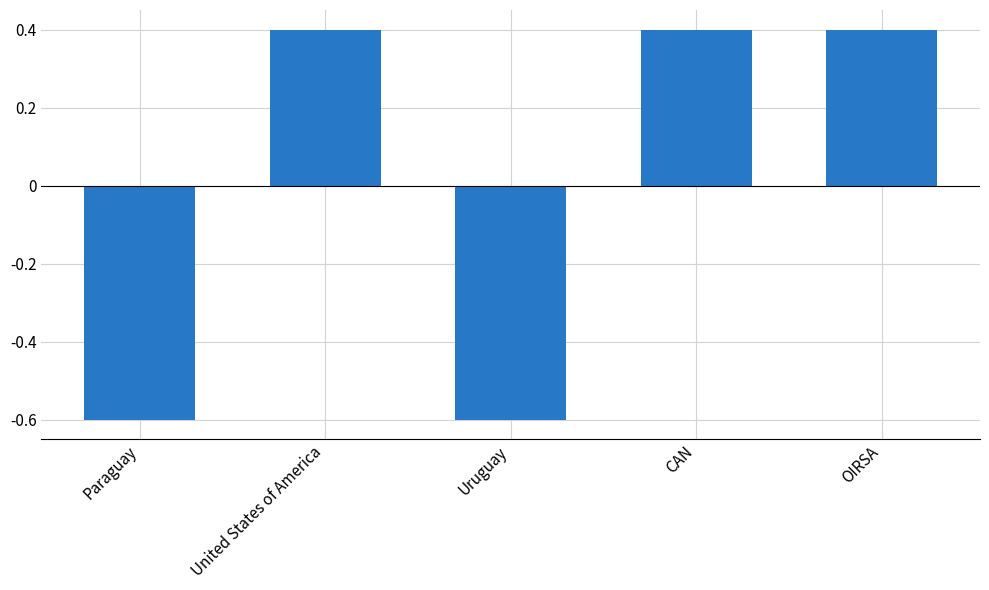

Reading right to left, what are all the values shown in this chart?

0.4	0.4	-0.6	0.4	-0.6